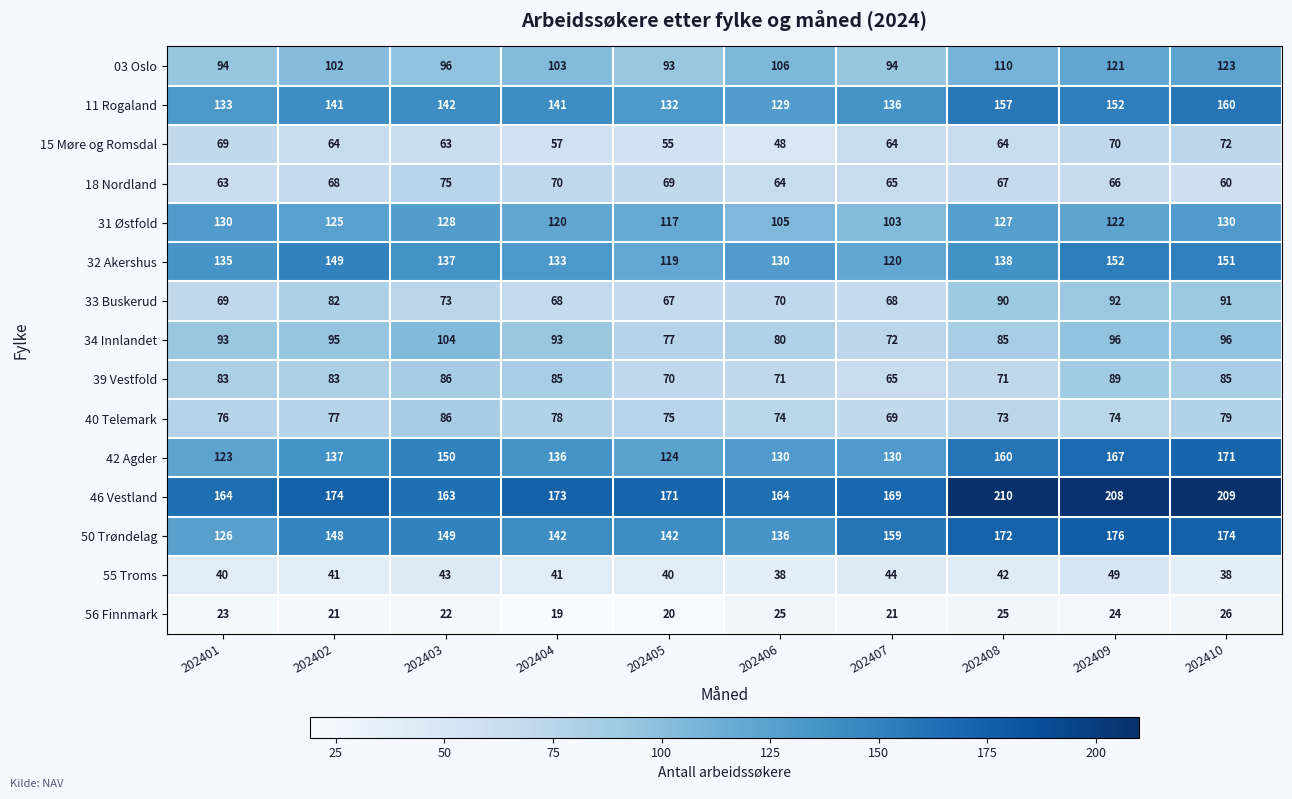

How many data points does each series have?

10